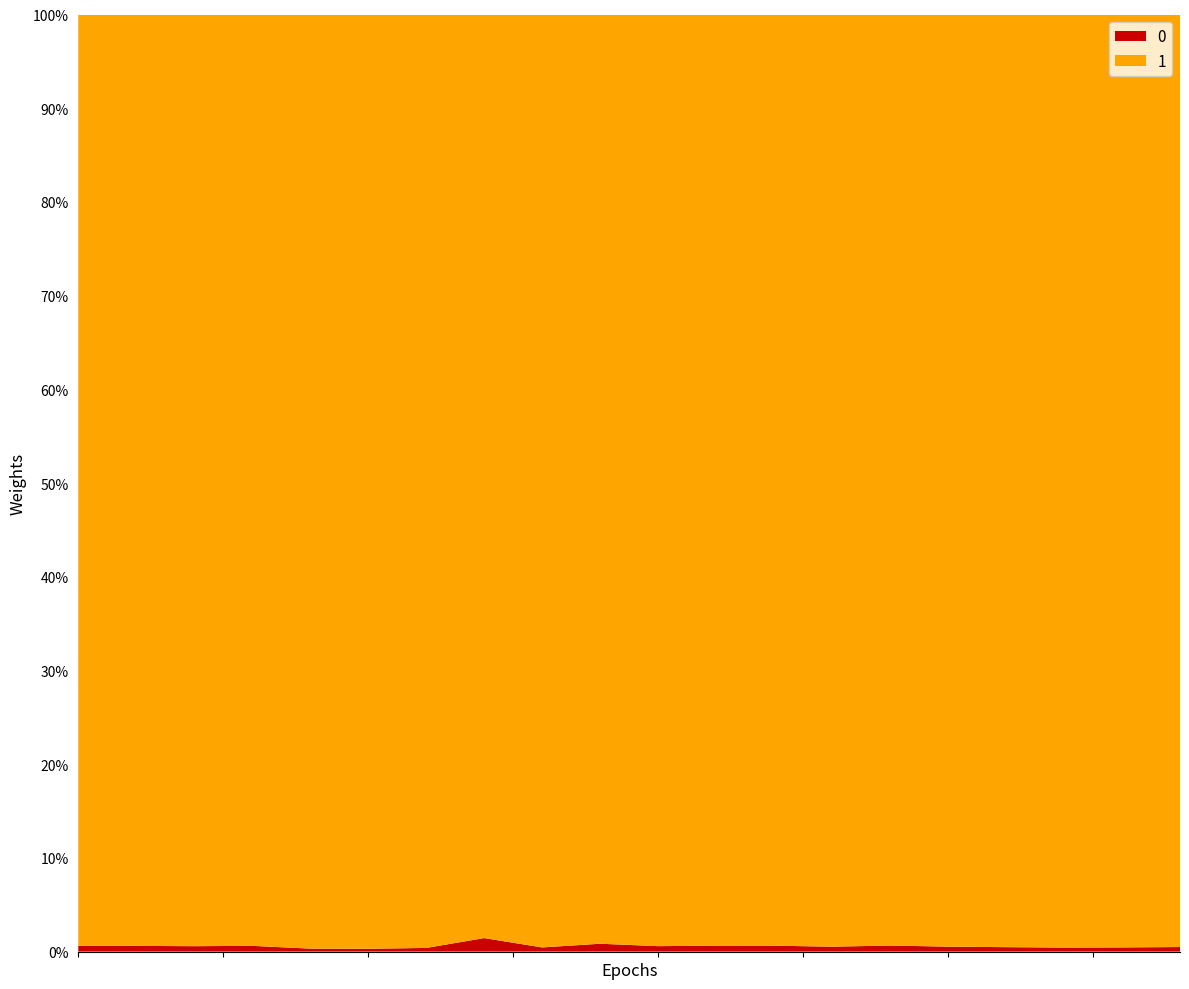

Reading right to left, transcribe all the data shown in this chart.

0: 85	163	224	376	393	451	1444	6683	4335	3792	177	19	5	53	26	50	7797	98	8029	8127
1: 17408	36426	51884	79013	74116	69520	274533	1053828	678305	650056	20941	4261	342	13571	8568	15707	1264971	16935	1311426	1328361